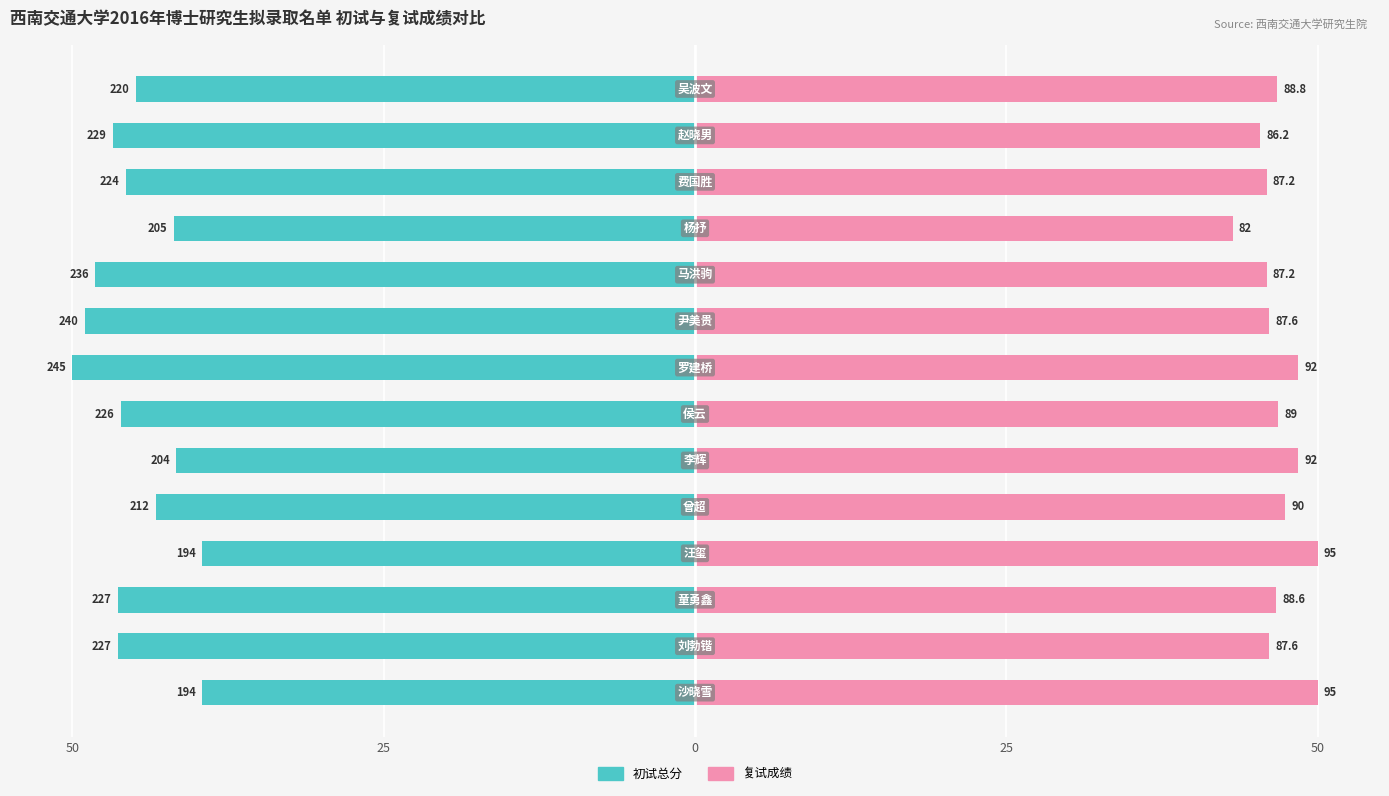

How many categories are shown in the chart?

14